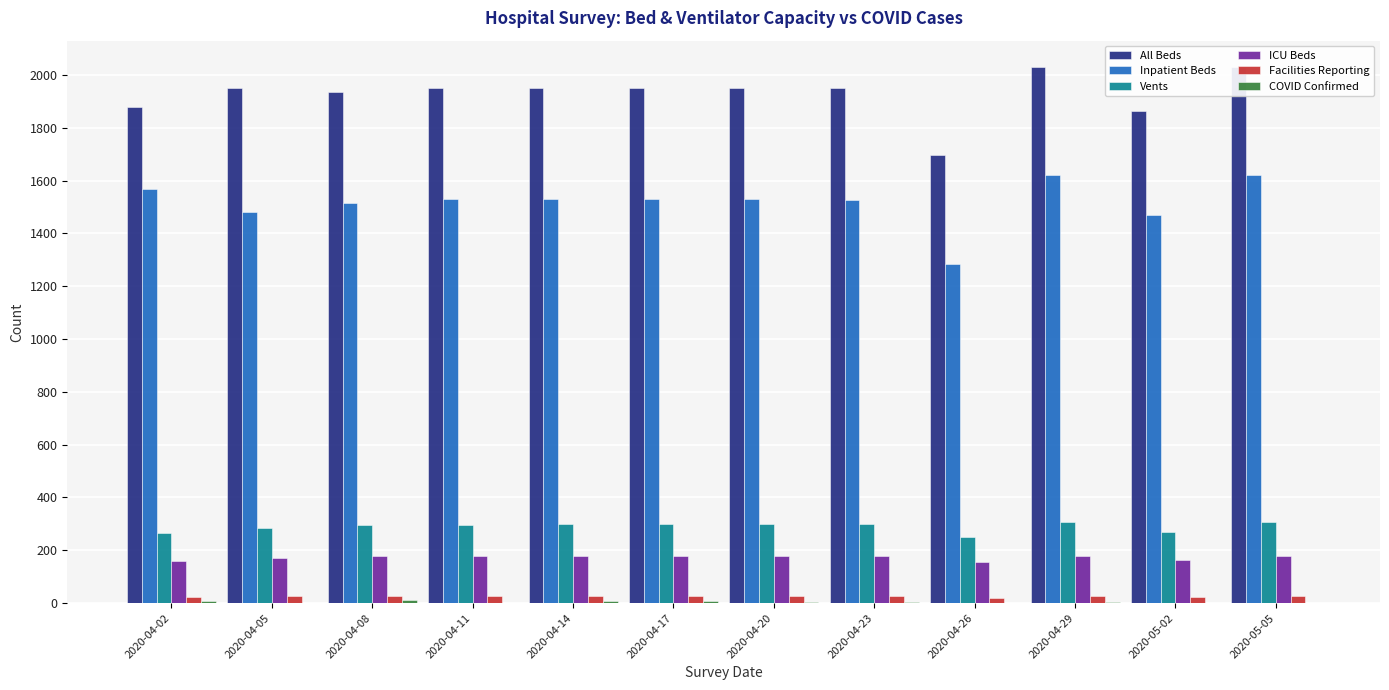

What is the sum of all Vents values?

3467